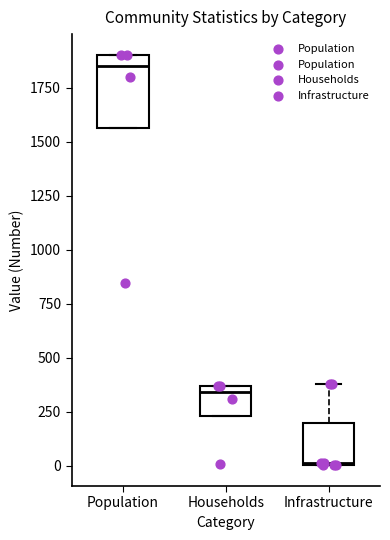

Which box is the tallest, from its lower edge to its upper edge?

Population